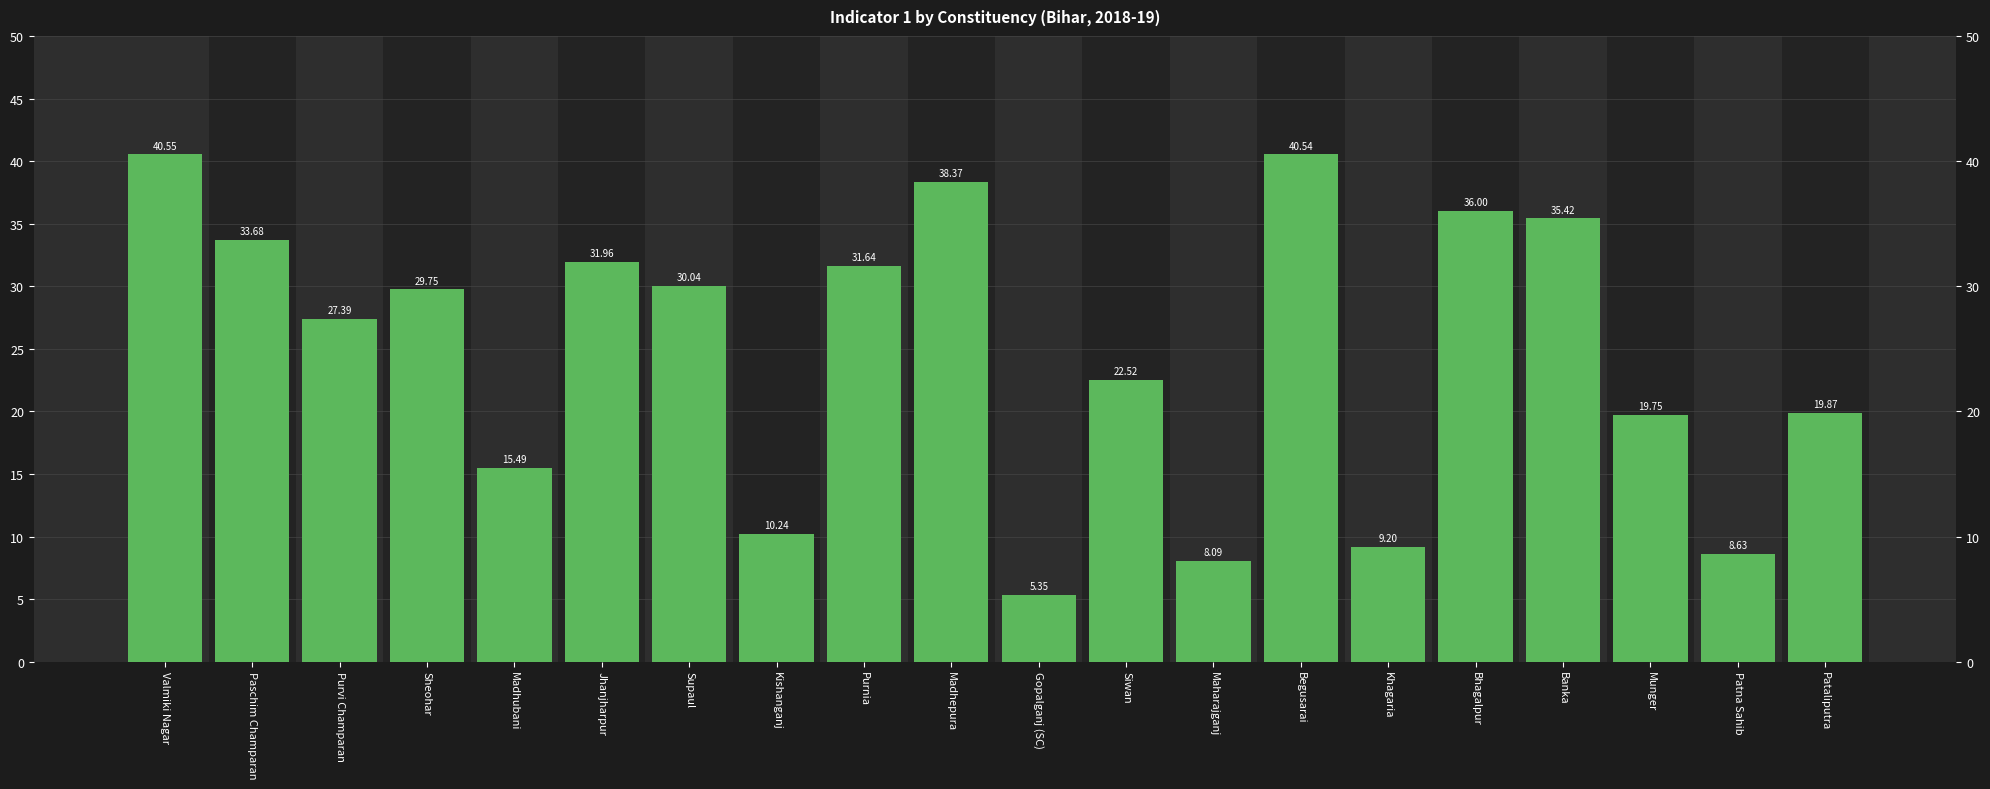

True or false: the data shows 33.7 at Paschim Champaran.

True